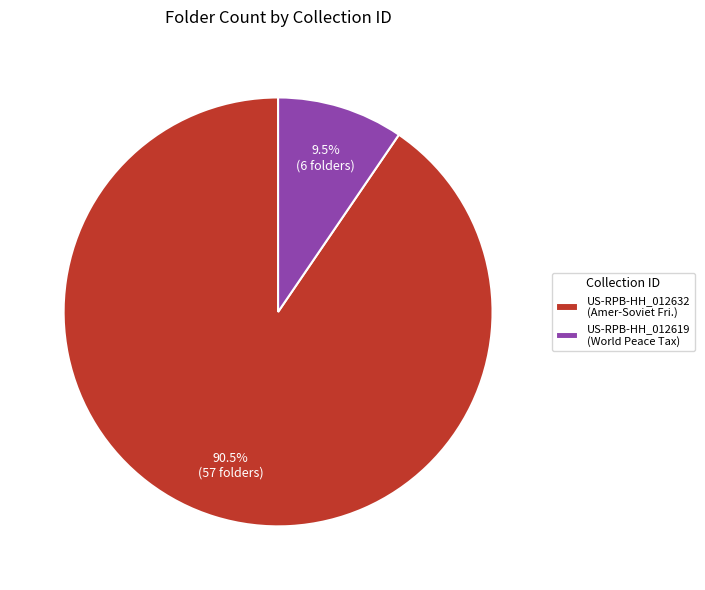

How many segments does this pie chart have?

2